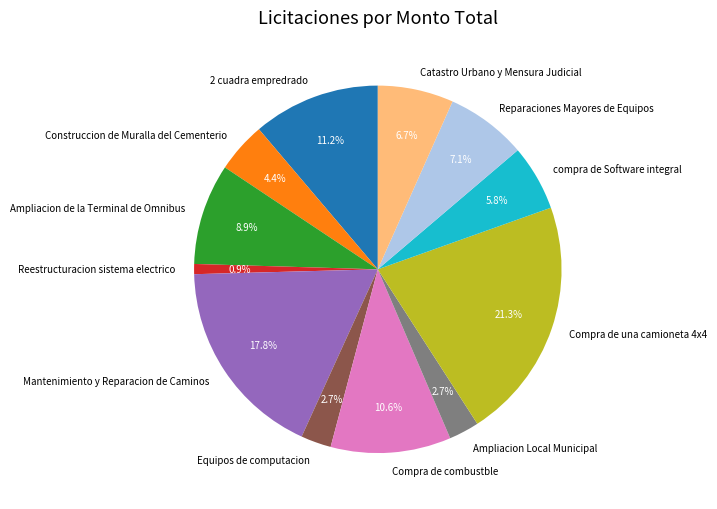

Which slice is the smallest?

Reestructuracion sistema electrico